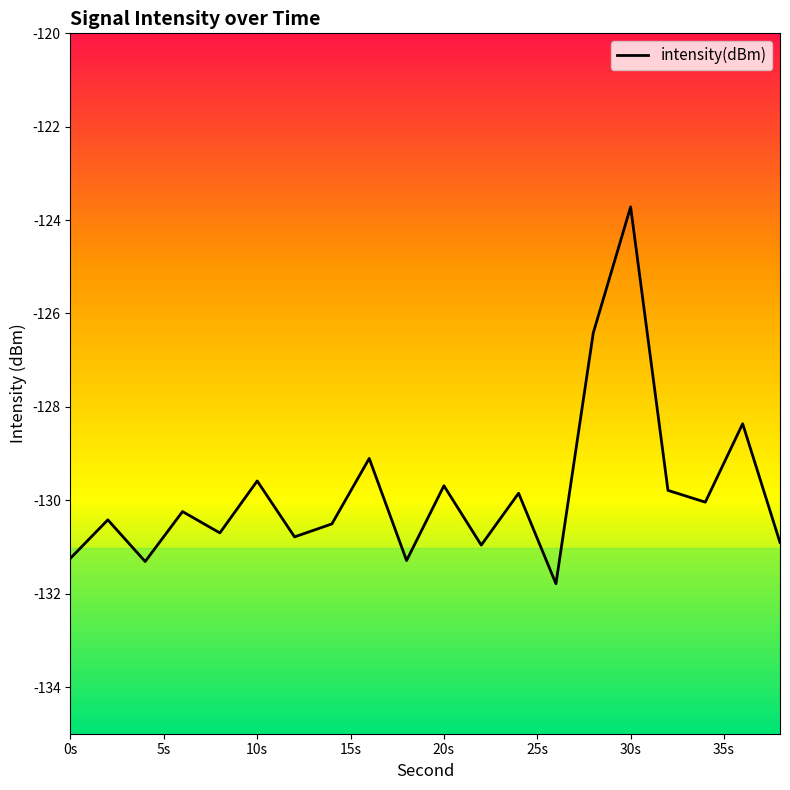

What is the greatest value displayed?

-123.7